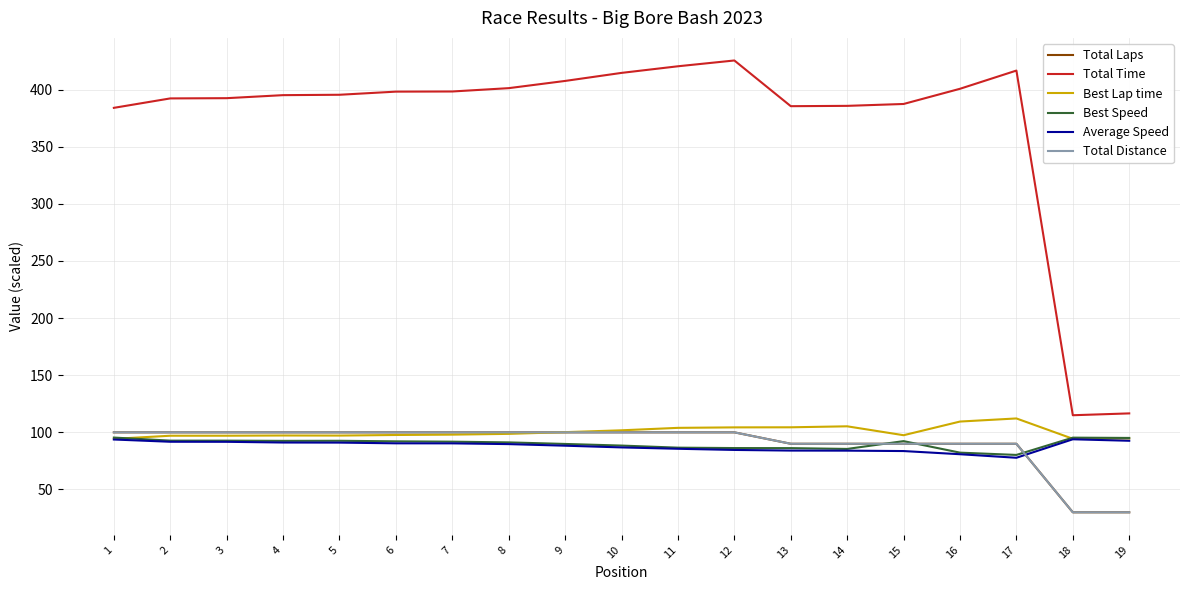

Does the chart have visible grid lines?

Yes